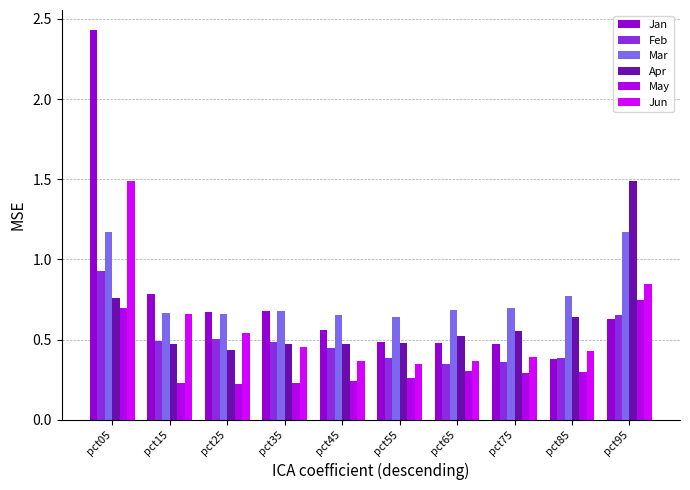

How many bars are there in each group?

6